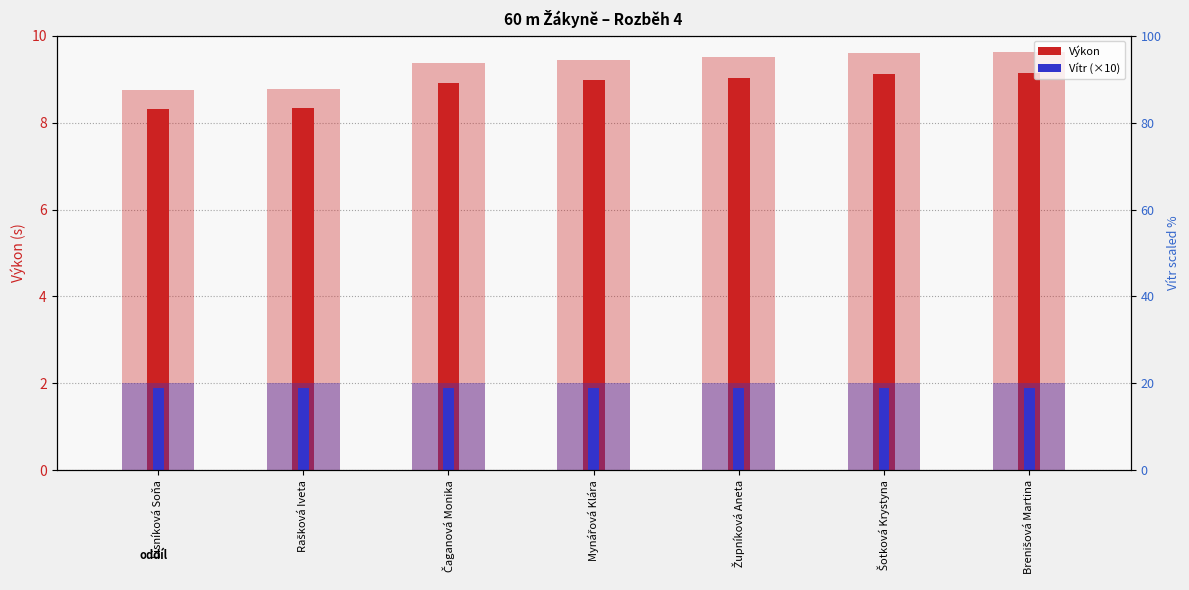

Is the value of Vítr (×10) at Brenišová Martina greater than the value of Výkon at Župníková Aneta?

No